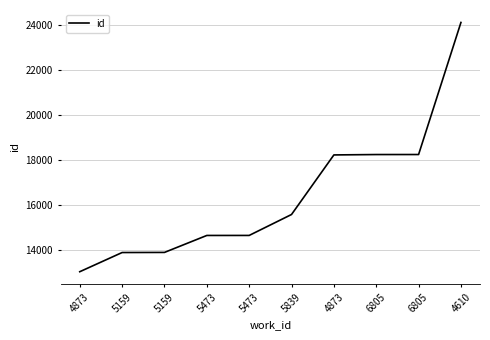

At which category does the chart reach its peak across all series?

4610